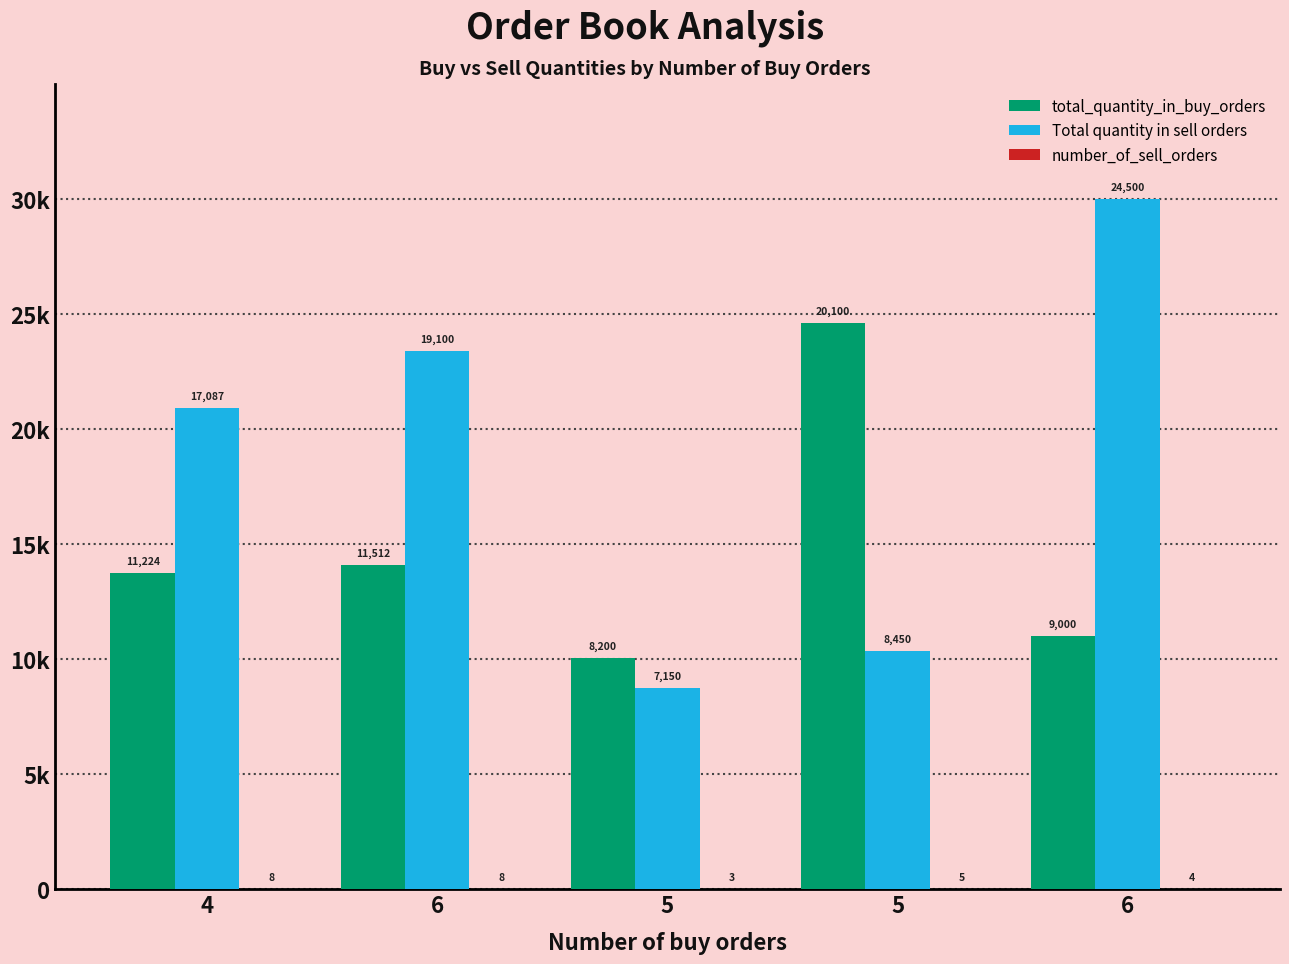

Is it true that Total quantity in sell orders equals 5.1 at 5?

False